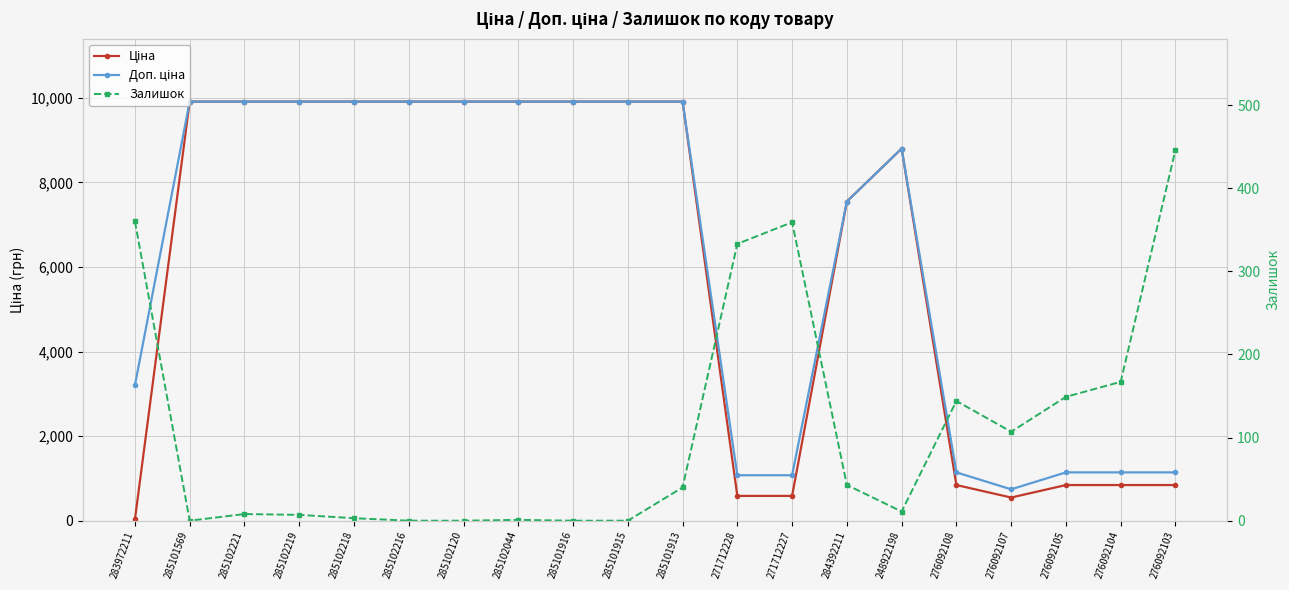

Is it true that Доп. ціна equals 9908.5 at 285102044?

True